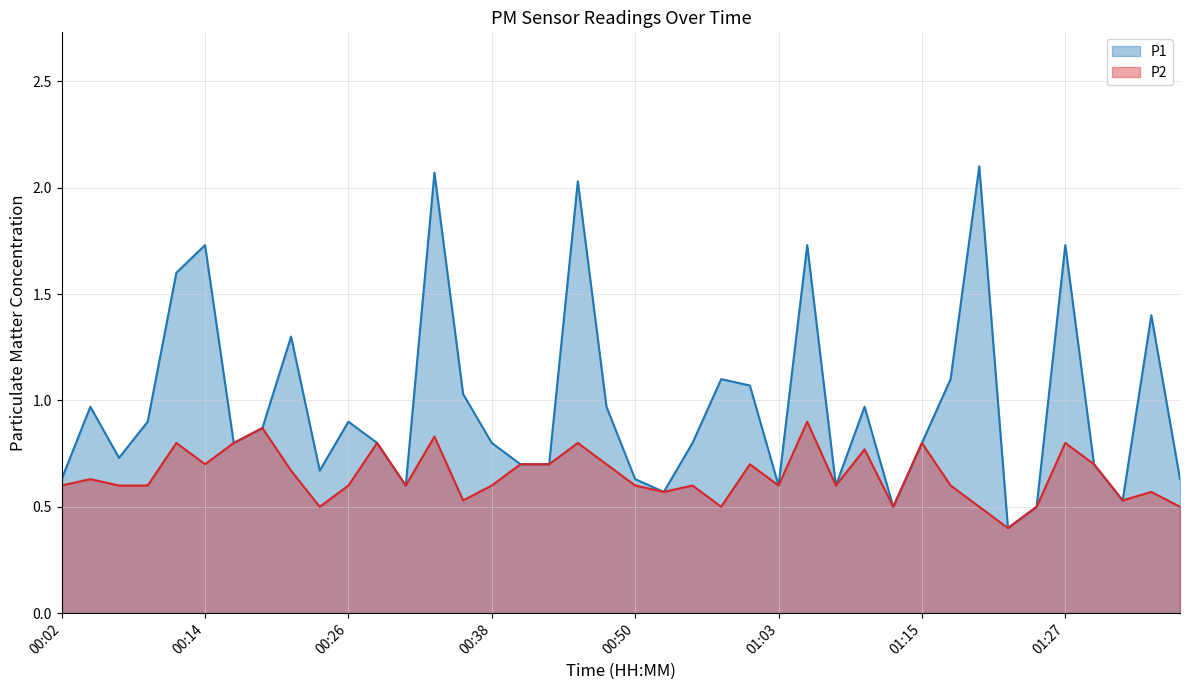

Between 00:46 and 00:55, which is larger?

00:46